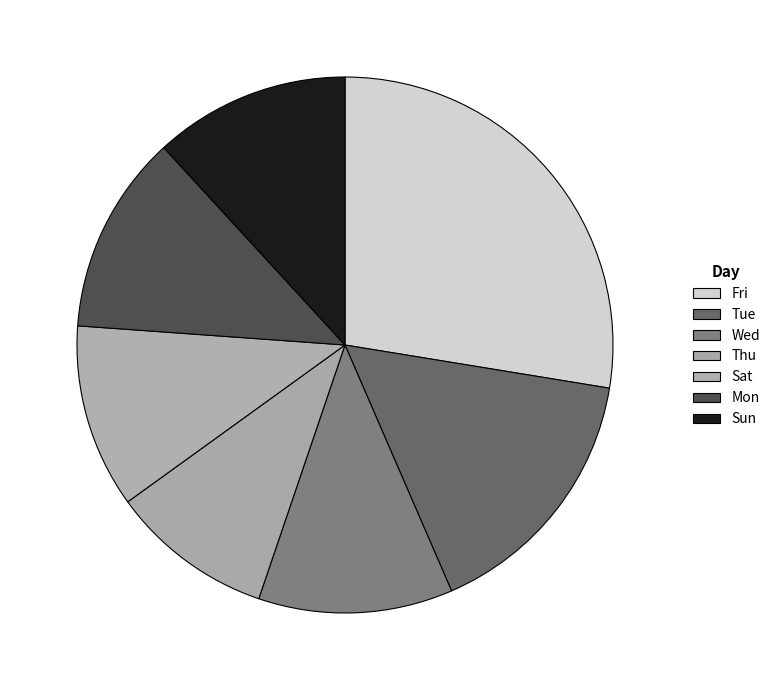

To the nearest percent, what is the average slice percentage?

14%